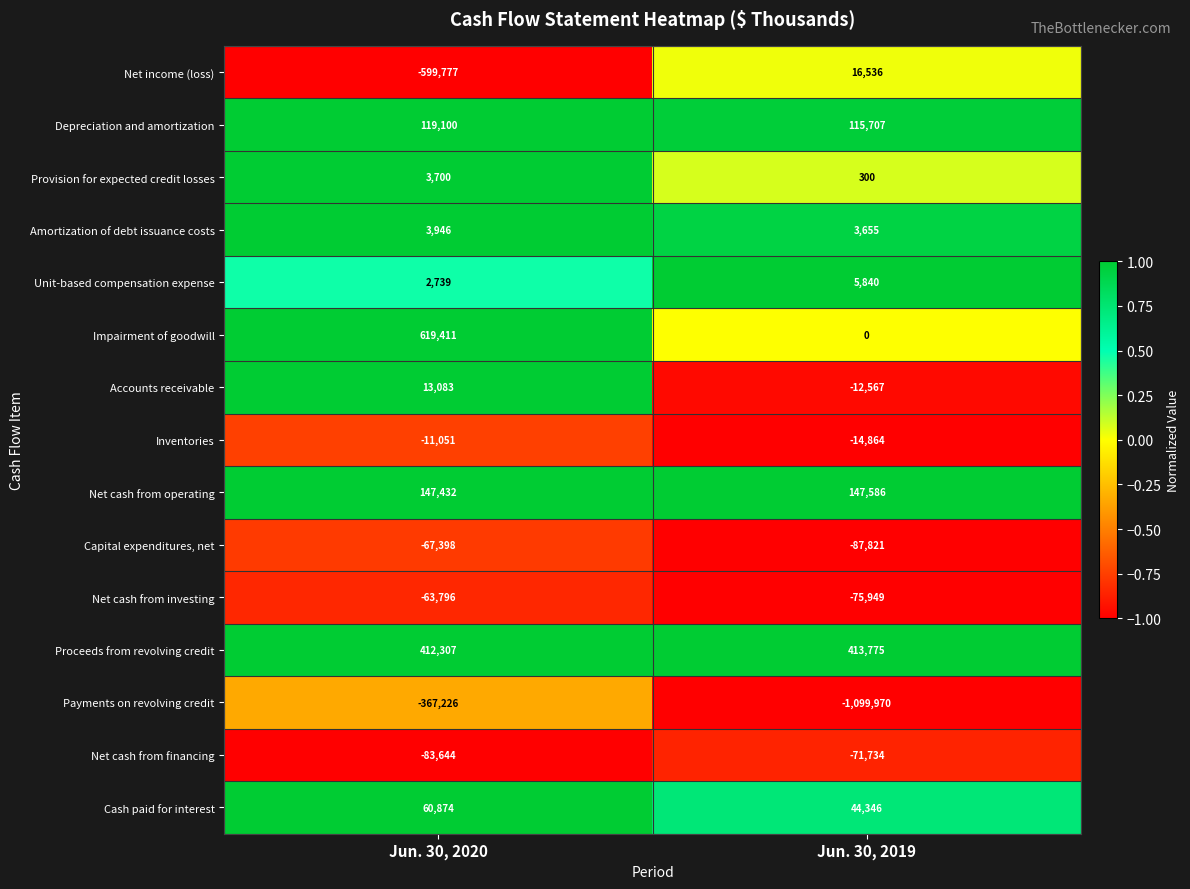

What is the average value of the Accounts receivable series?

258